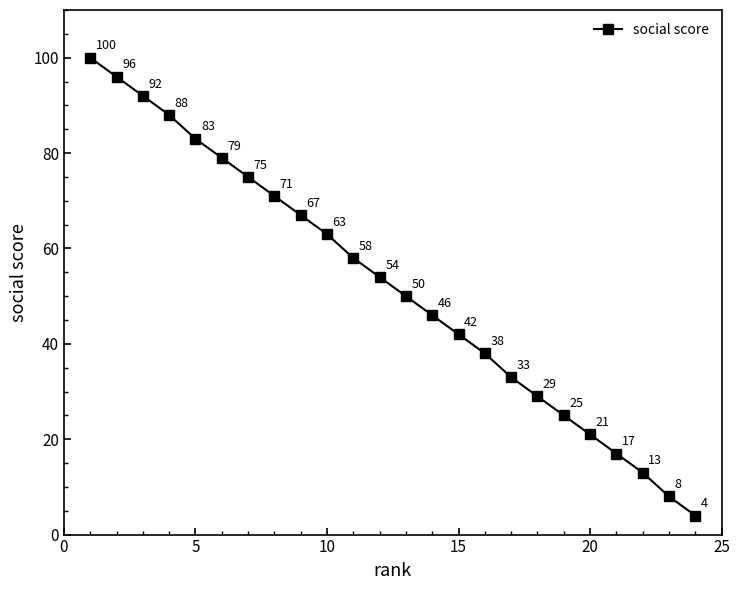

How many data points are less than 54?

12